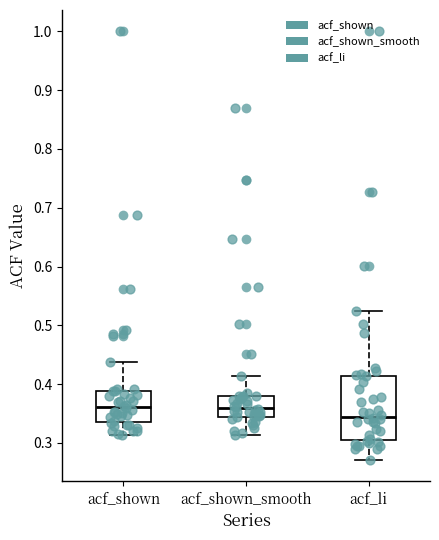

Reading left to right, transcribe this box plot: for each box, give where its median line is, the range the box spans, and where its two whiskers end, as read against the y-axis. The values are not printed on the chart, so give them approximately, as read against the axis.

acf_shown: median 0.36, box 0.34 to 0.39, whiskers 0.31 to 0.44
acf_shown_smooth: median 0.36, box 0.34 to 0.38, whiskers 0.31 to 0.41
acf_li: median 0.34, box 0.31 to 0.41, whiskers 0.27 to 0.52